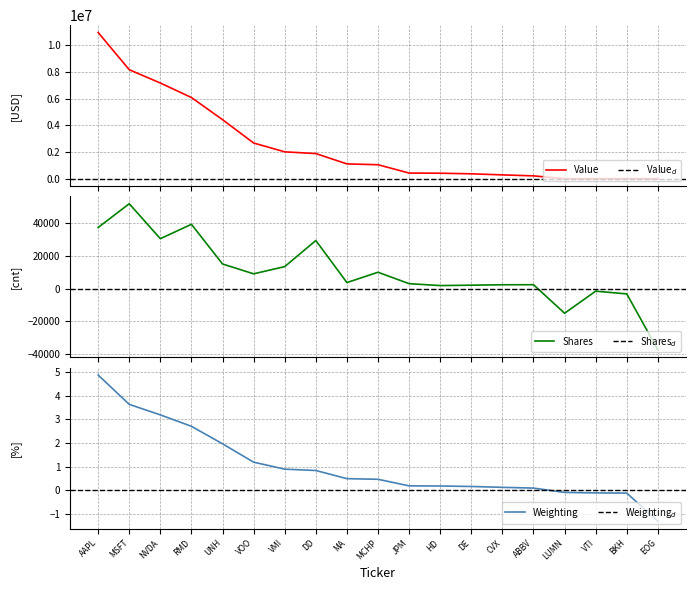

What is the minimum value shown in the chart?

-37361.0